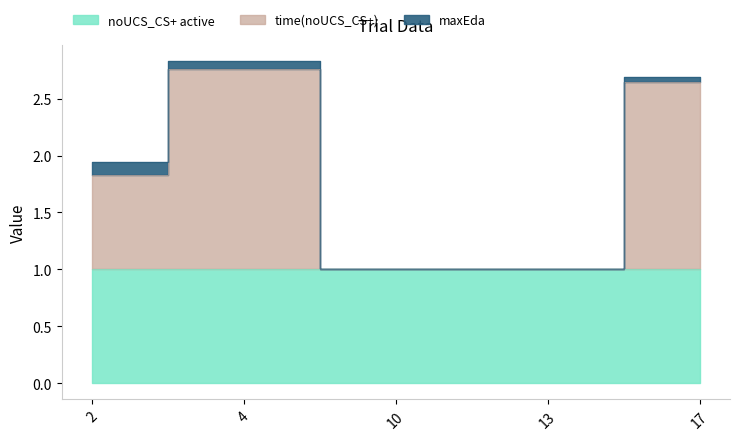

Reading right to left, what are all the values shown in this chart?

maxEda: 0.0	0.0	0.0	0.1	0.1
time(noUCS_CS+): 1.6	0.0	0.0	1.8	0.8
noUCS_CS+ active: 1.0	1.0	1.0	1.0	1.0